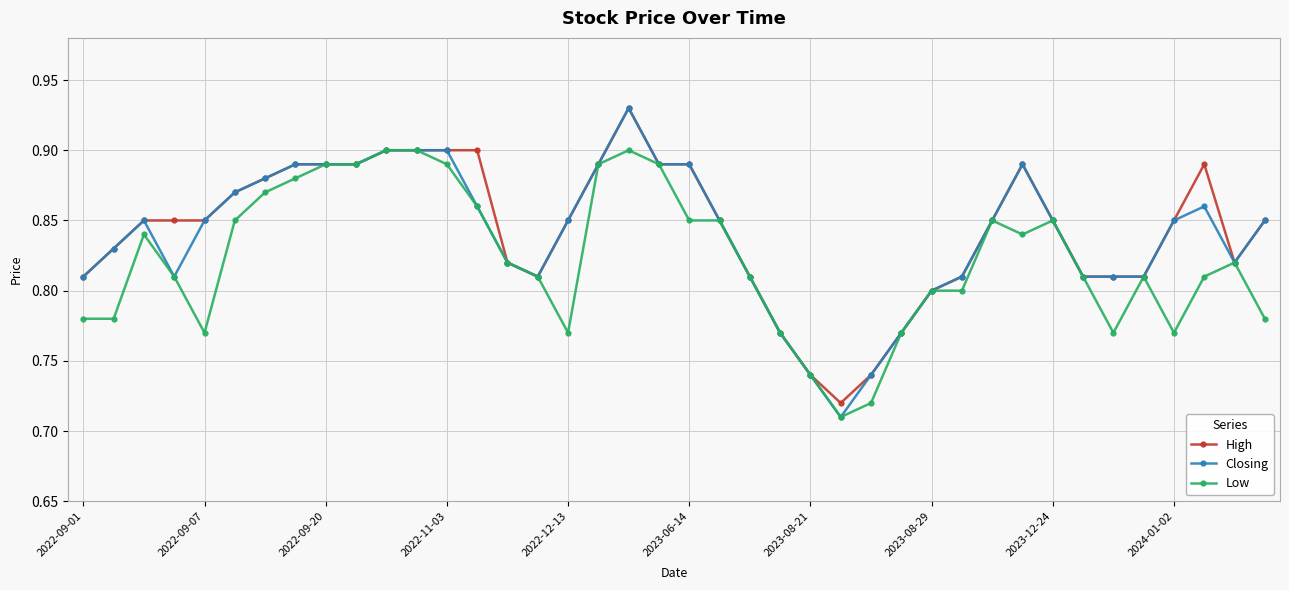

True or false: High has more than 0 interior local peaks.

True